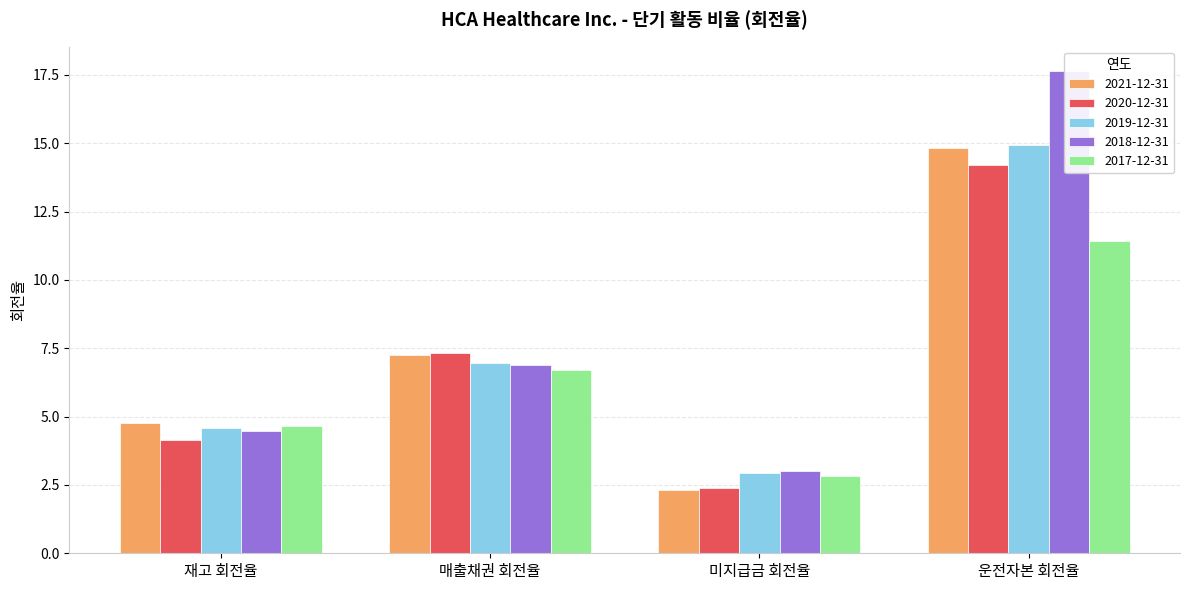

Which series changed the most between 매출채권 회전율 and 운전자본 회전율?

2018-12-31